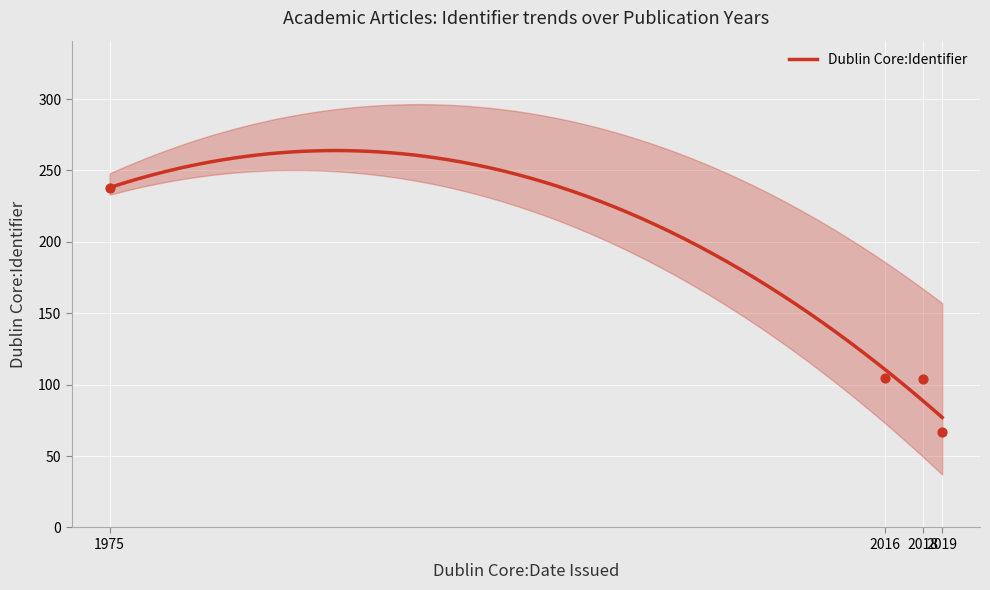

What is the ratio of the value at 2016 to the value at 1975?

0.4